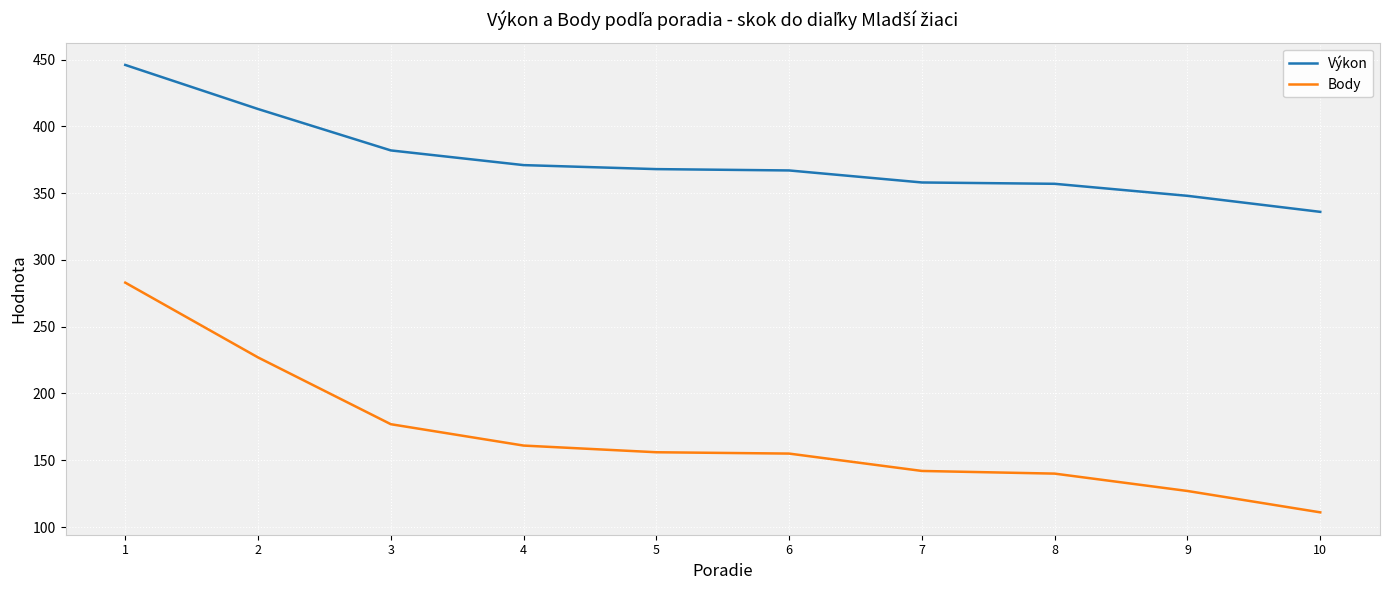

The Výkon series shows 549 at 6. True or false?

False